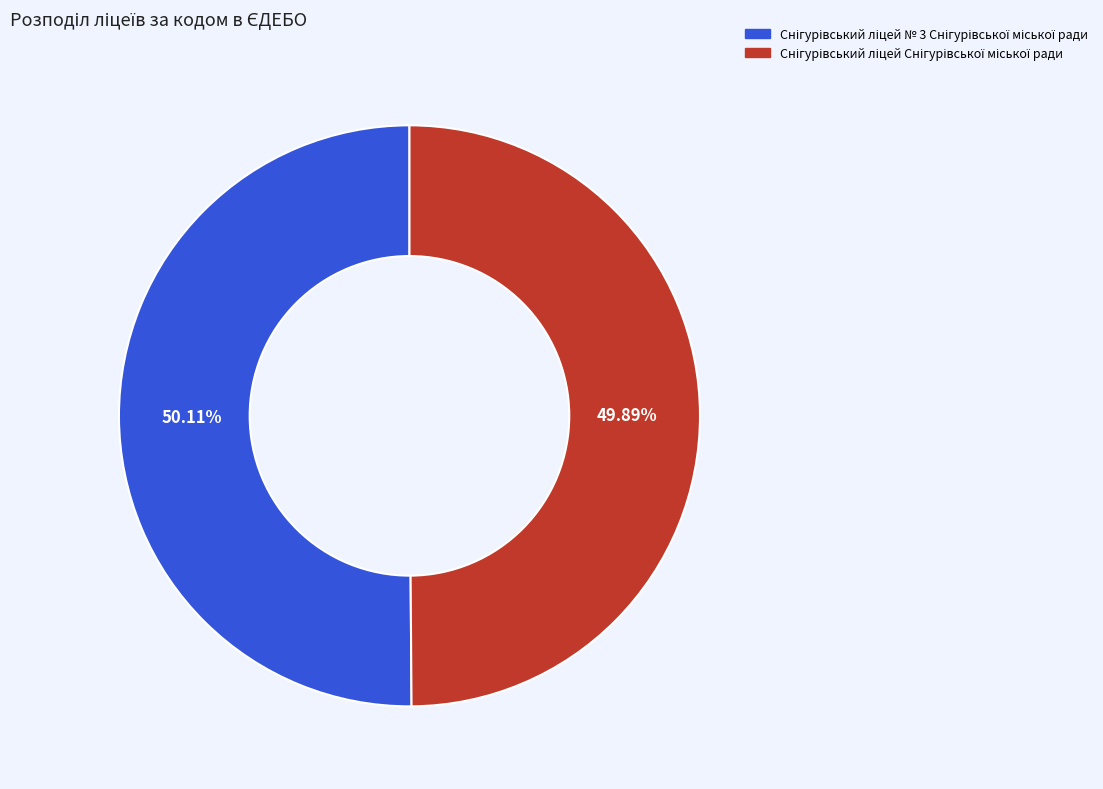

Is there any slice that represents more than half of the pie?

Yes